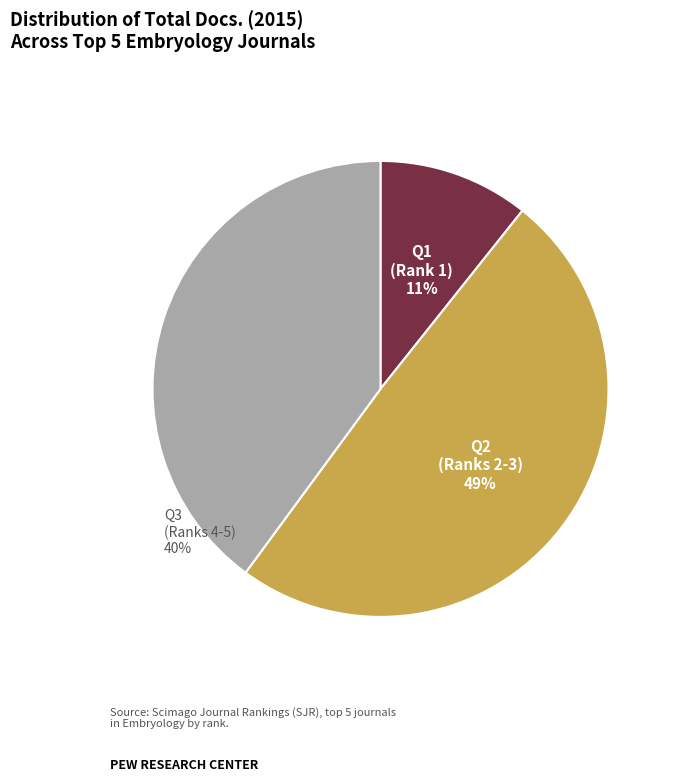

Does any single category account for the majority?

No